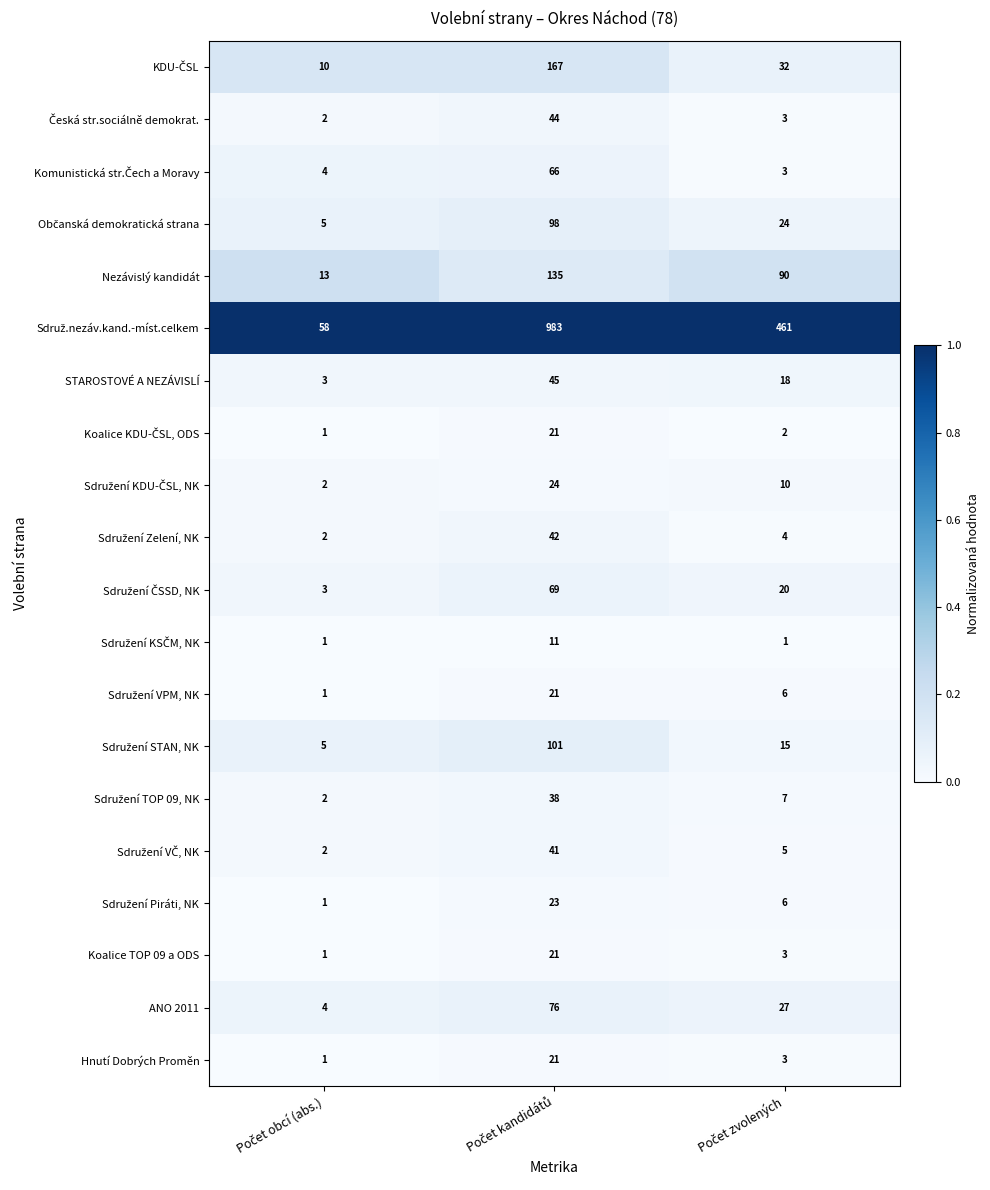

What is the highest value of the ANO 2011 series?

76